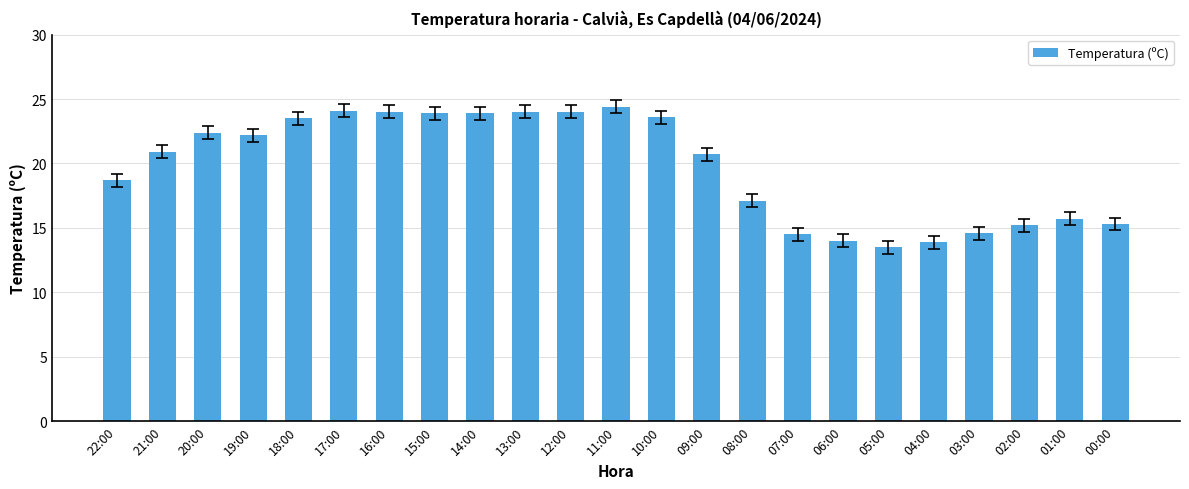

How many values exceed 20?

13